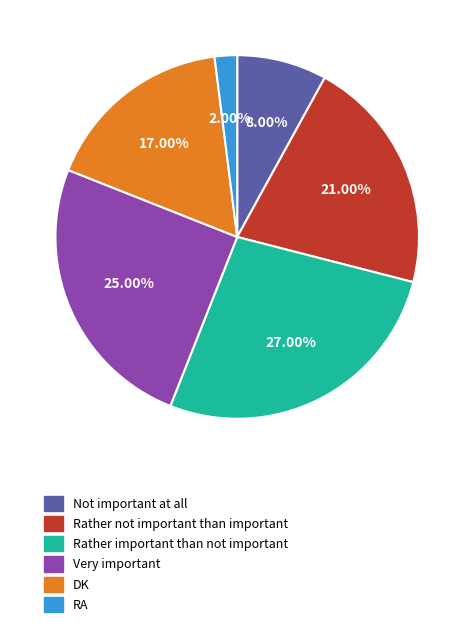

The Rather not important than important slice represents 9% of the pie. True or false?

False